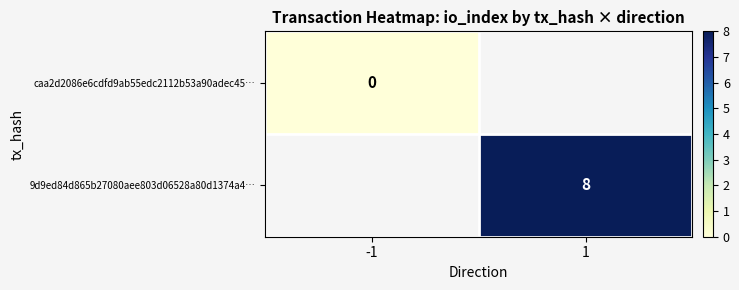

Between -1 and 1, which is larger?

1